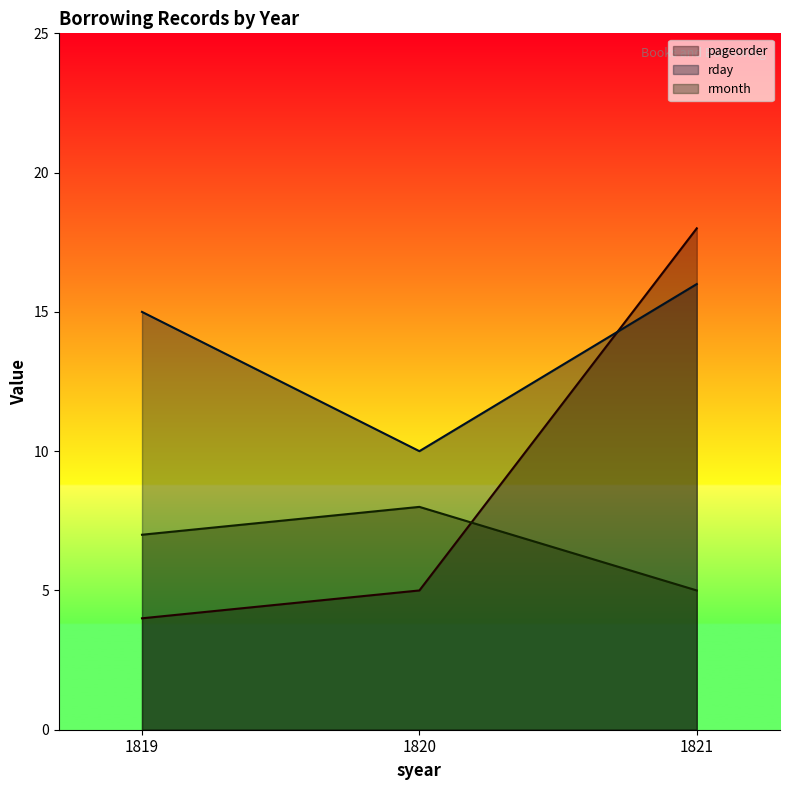

Is the value of rmonth at 1819 greater than the value of rday at 1820?

No